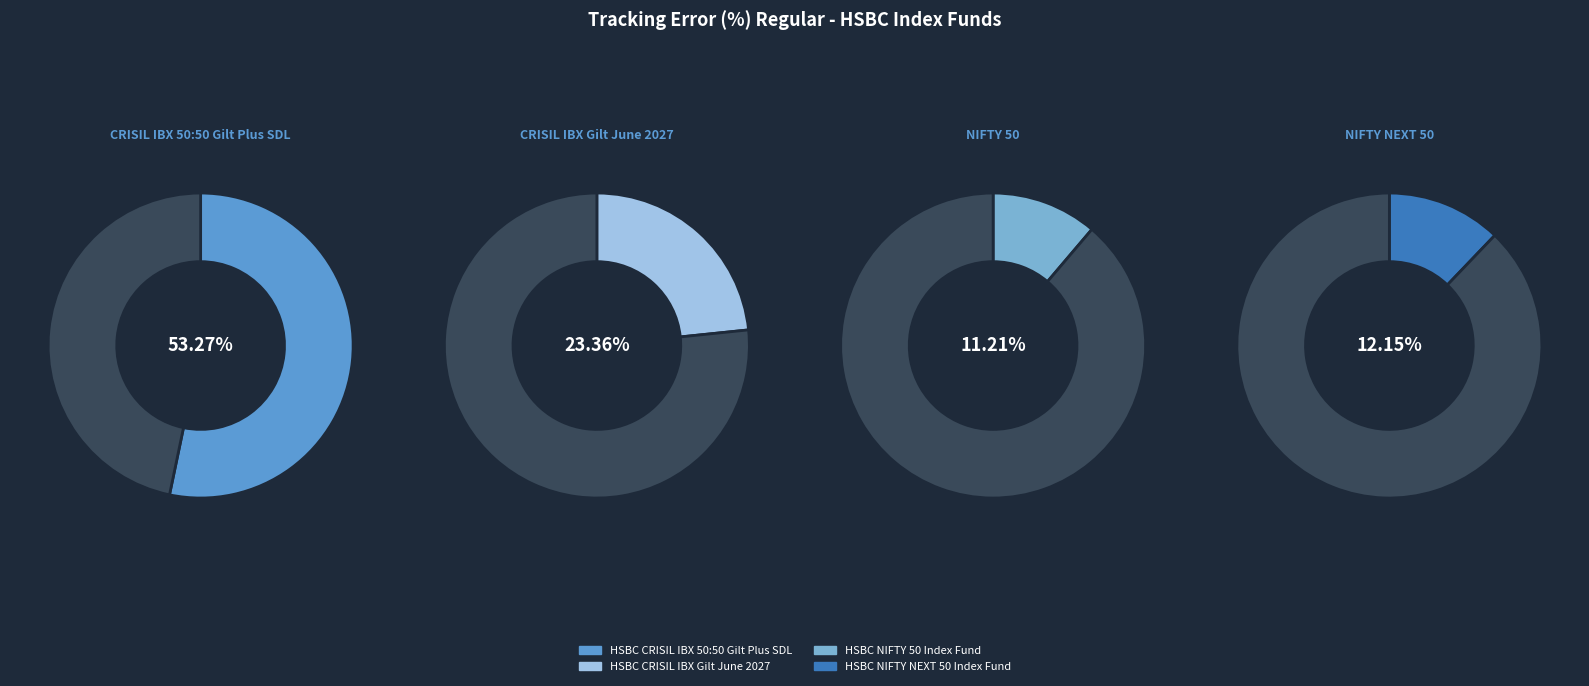

Combined, do HSBC CRISIL IBX 50:50 Gilt Plus SDL and HSBC NIFTY NEXT 50 Index Fund account for over 50%?

Yes